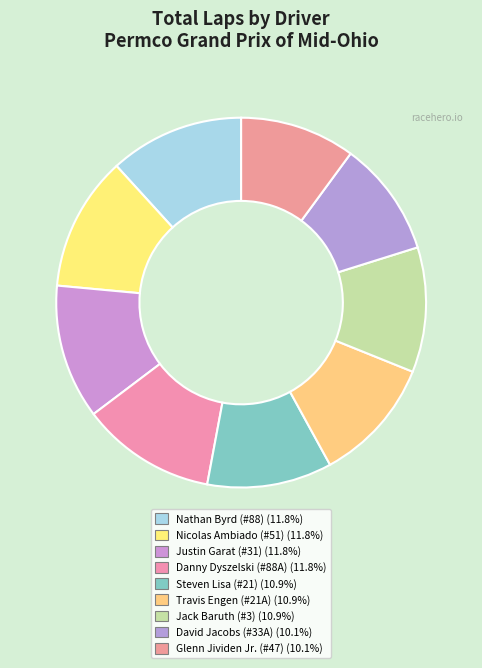

What is the change in value from Danny Dyszelski (#88A) to Travis Engen (#21A)?

-1